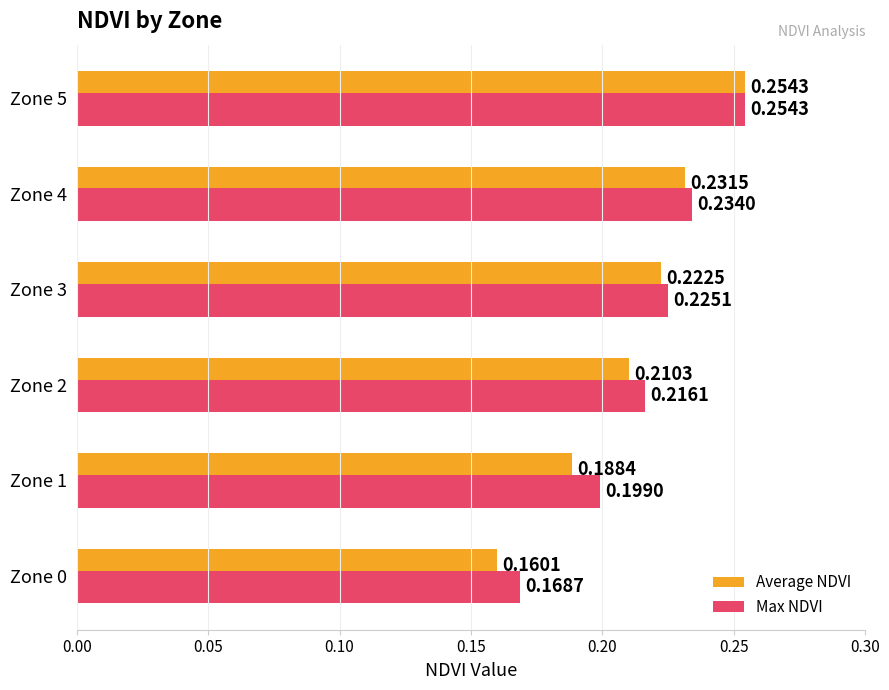

What is the total value across all series at Zone 3?

0.4